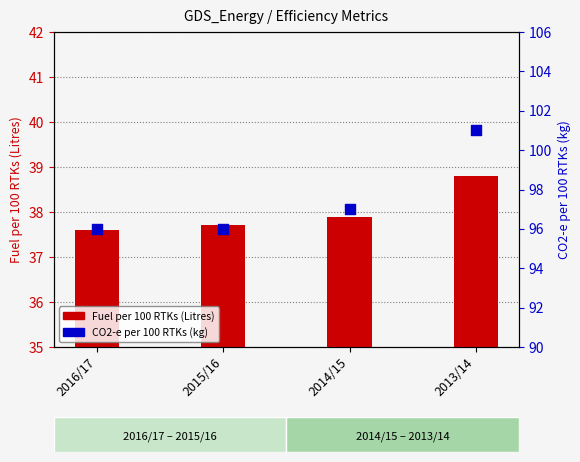

What is the total value across all series at 2015/16?

133.7